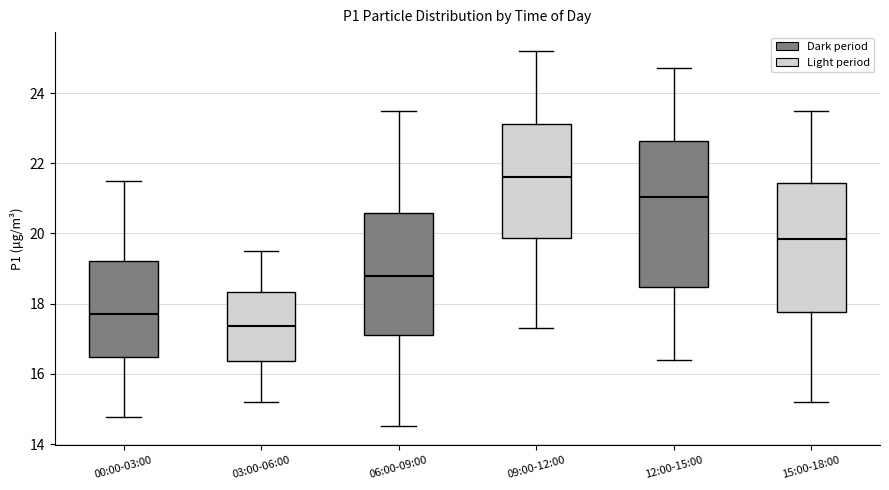

Reading left to right, read every box against the y-axis: the position of its median line, the range the box covers, and the ends of its whiskers. The values are not printed on the chart, so give them approximately, as read against the axis.

00:00-03:00: median 17.8, box 16.4 to 19.2, whiskers 14.8 to 21.6
03:00-06:00: median 17.4, box 16.4 to 18.4, whiskers 15.2 to 19.6
06:00-09:00: median 18.8, box 17.2 to 20.6, whiskers 14.6 to 23.6
09:00-12:00: median 21.6, box 19.8 to 23.2, whiskers 17.4 to 25.2
12:00-15:00: median 21.0, box 18.4 to 22.6, whiskers 16.4 to 24.8
15:00-18:00: median 19.8, box 17.8 to 21.4, whiskers 15.2 to 23.6